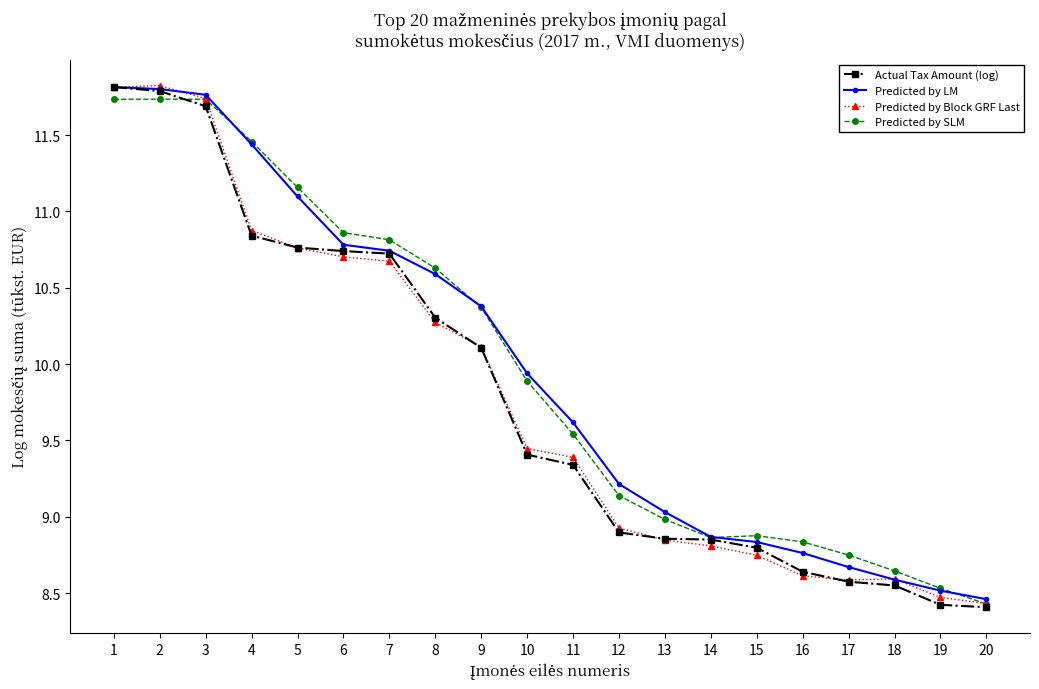

What is the difference between the Actual Tax Amount (log) values at 15 and 16?

0.2